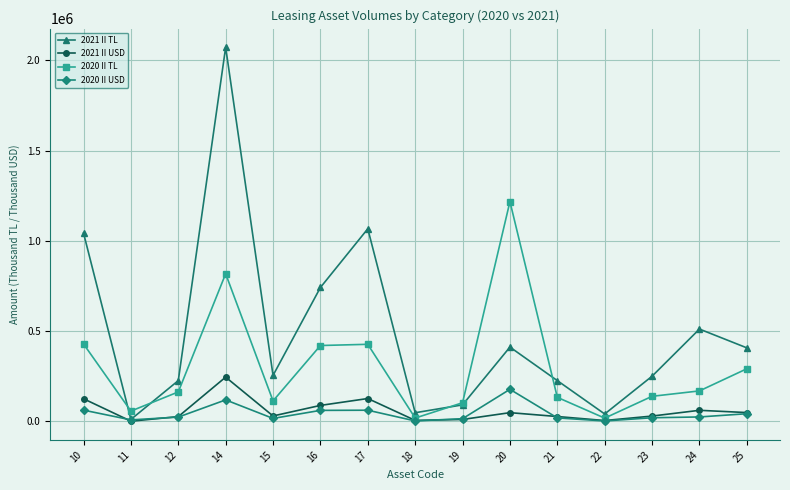

How many data points in 2021 II USD are less than 30194?

7